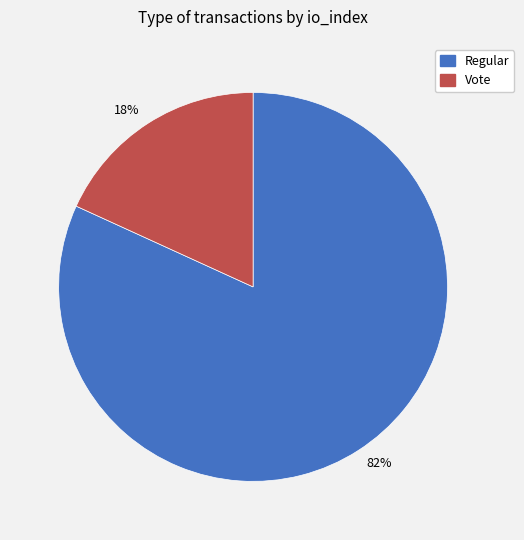

Which category accounts for the majority?

82%